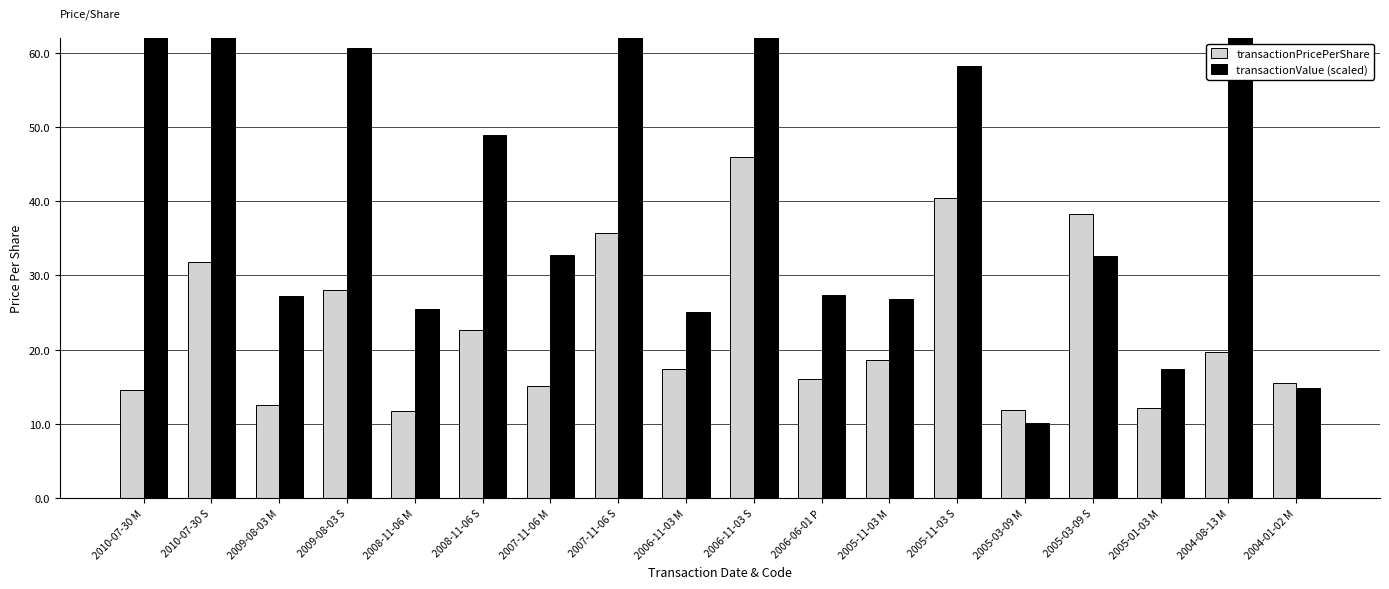

True or false: transactionValue (scaled) has a value of 91.8 at 2010-07-30 M.

False